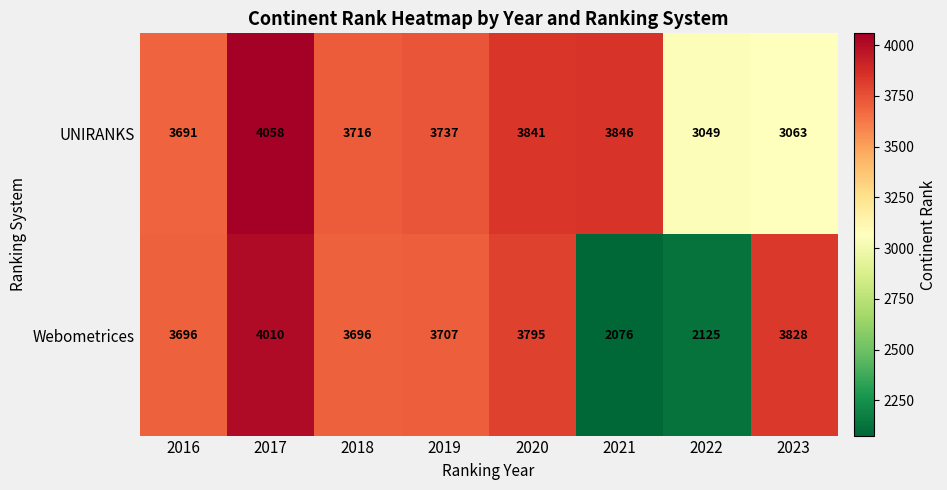

Between 2021 and 2023, which series saw the biggest shift?

Webometrices